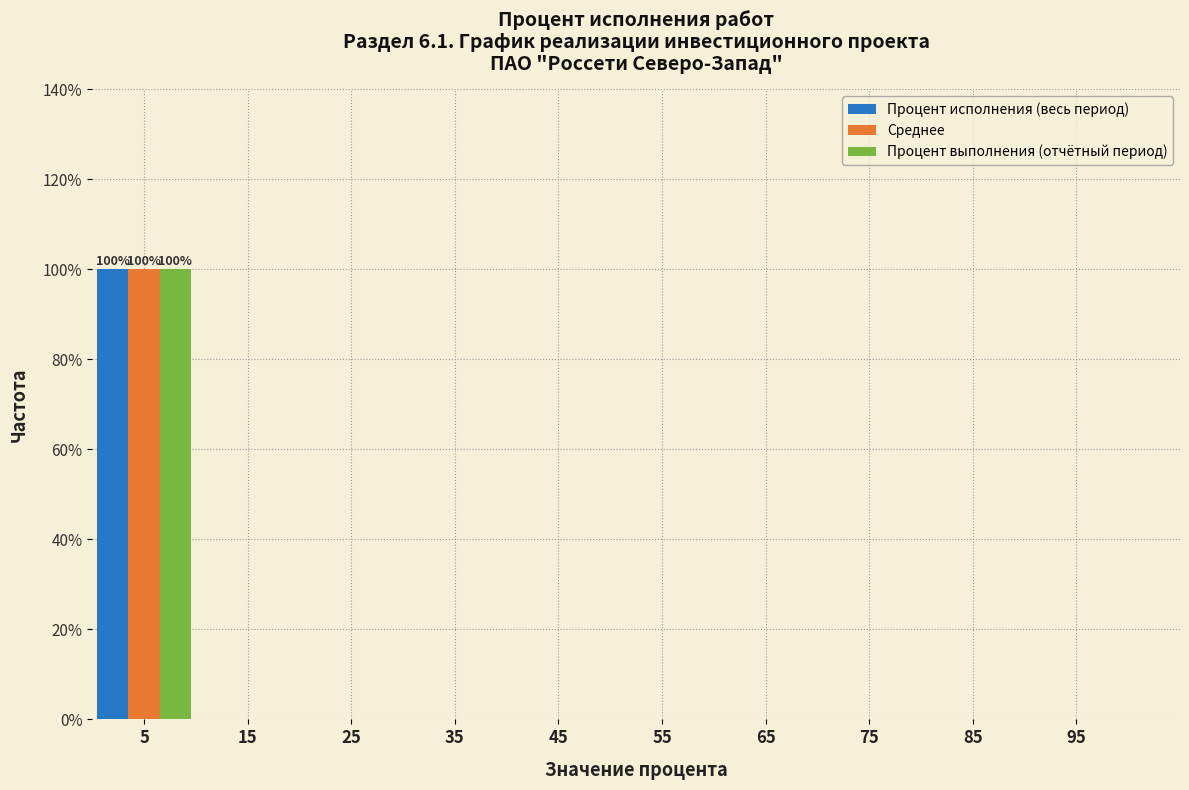

In the Среднее series, which range on the x-axis has the tallest bar?

0 to 10